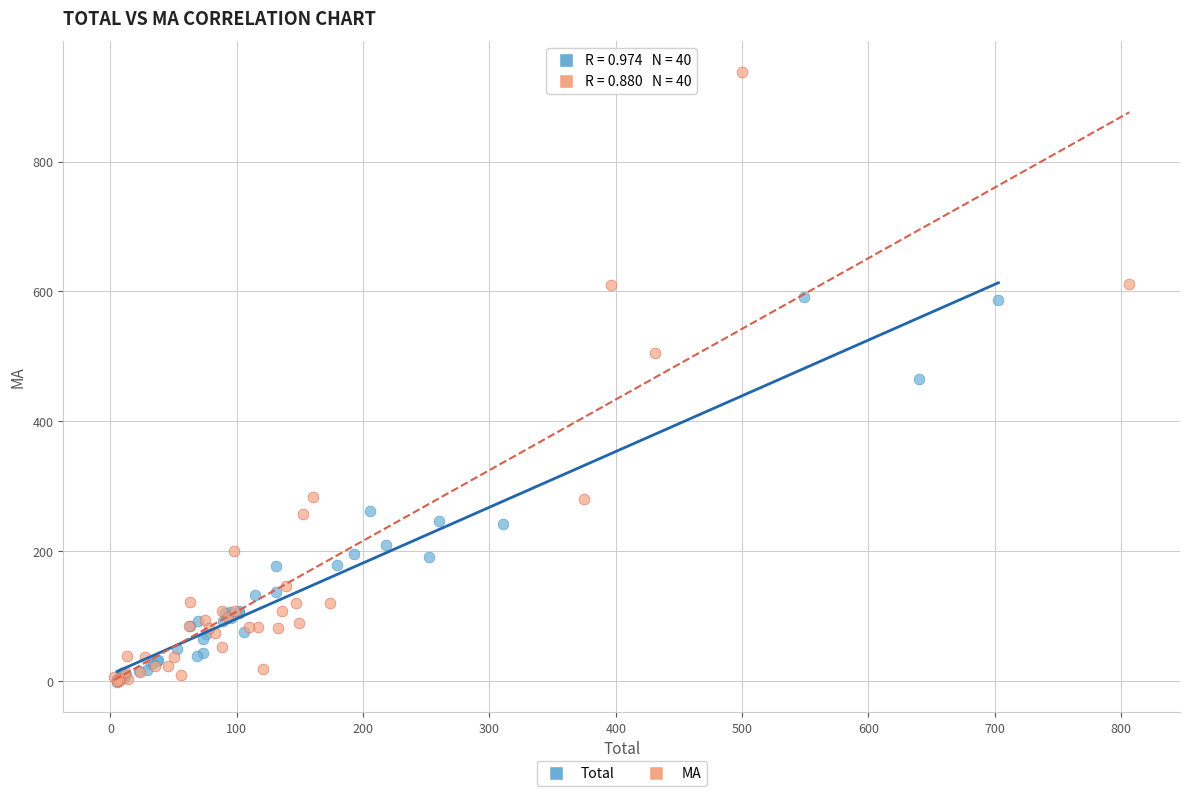

What are all the series names shown in the legend?

Total, MA